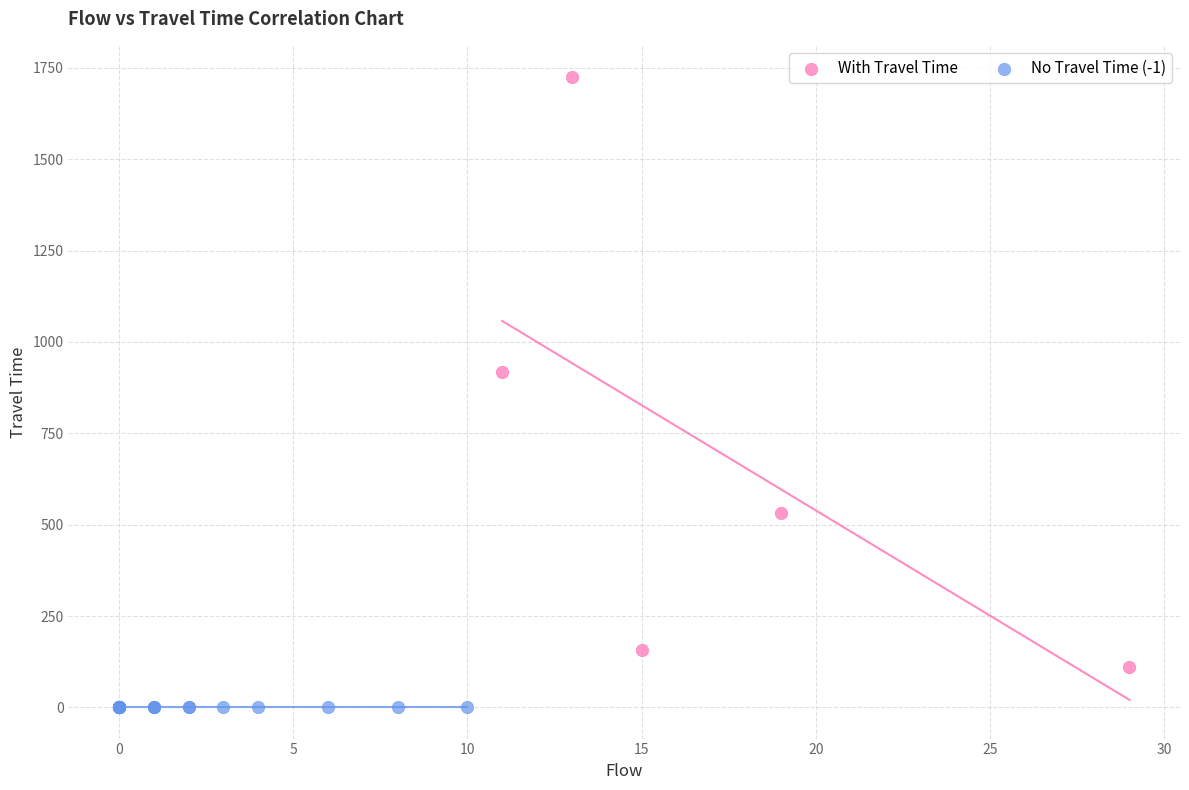

What are all the series names shown in the legend?

With Travel Time, No Travel Time (-1)